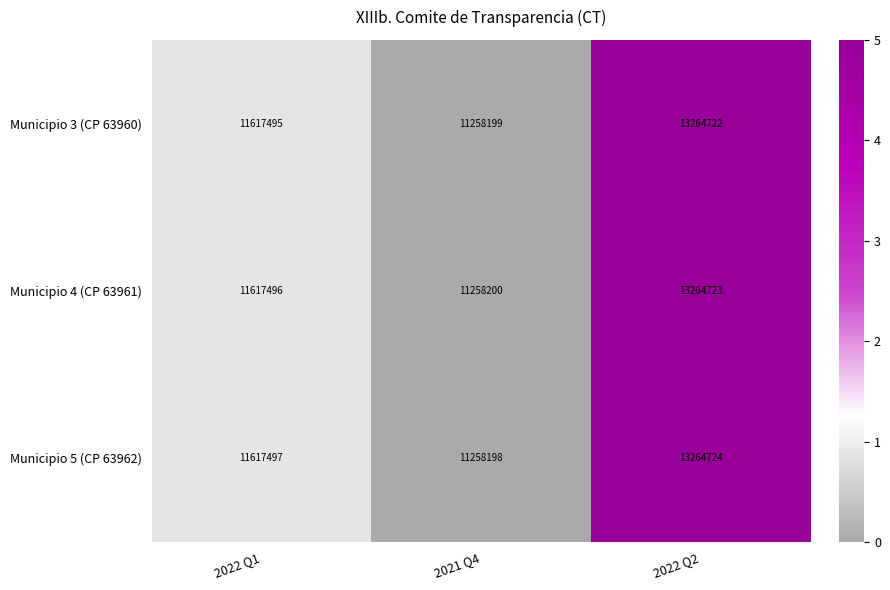

What is the sum of the Municipio 4 (CP 63961) values at 2022 Q2 and 2021 Q4?

24522923